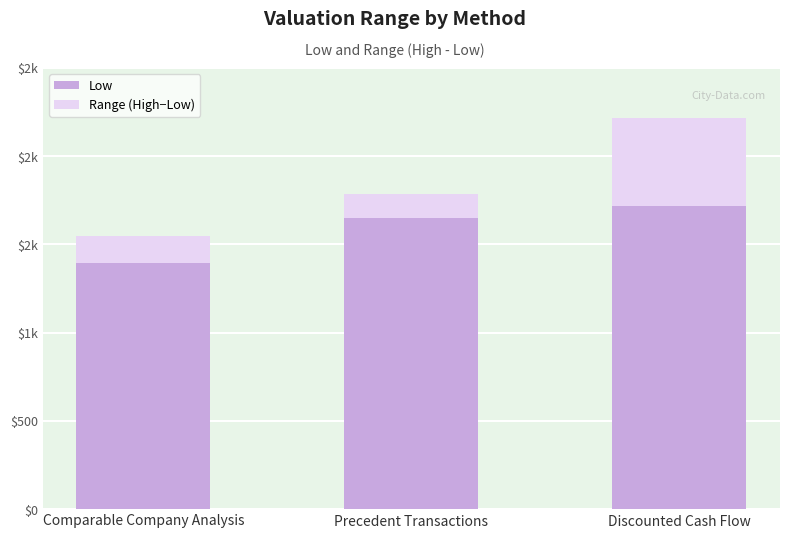

Does the chart contain any negative values?

No